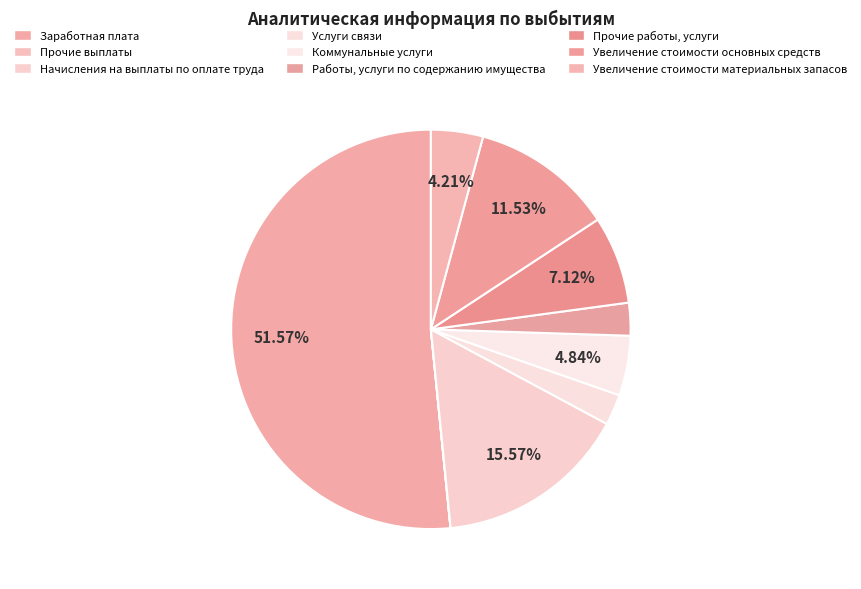

Which slice is the largest?

Заработная плата